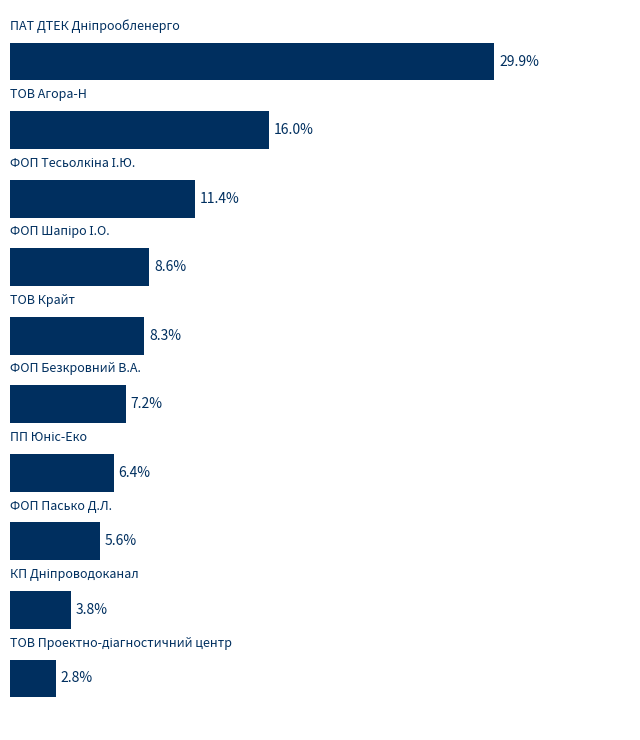

What is the average value?

10.0